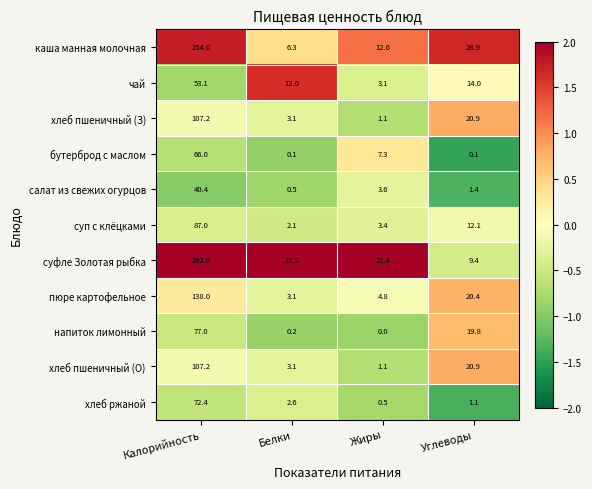

True or false: хлеб пшеничный (З) has a value of 28.0 at Углеводы.

False